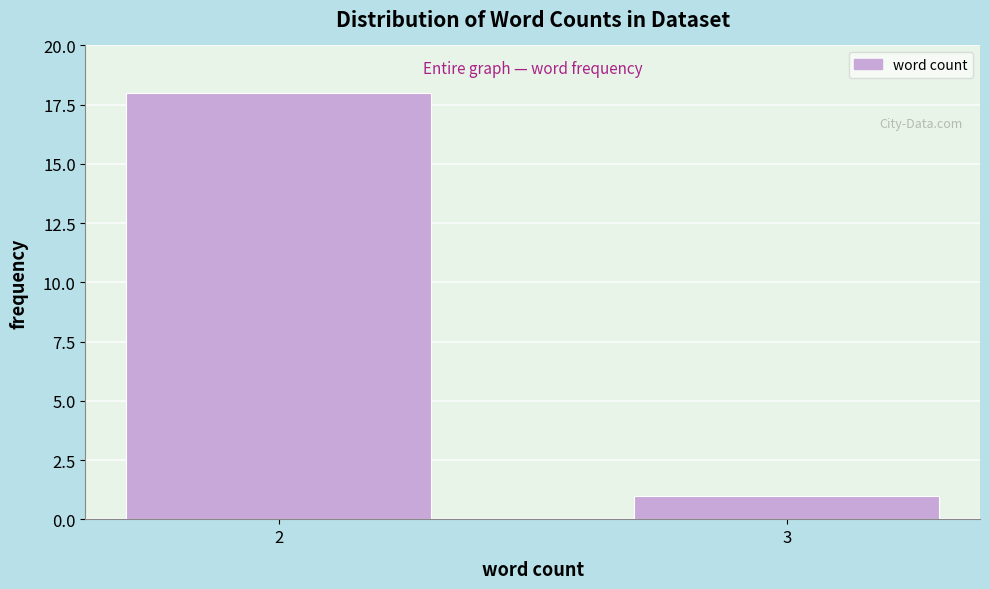

Reading left to right, what are all the values shown in this chart?

2=18	3=1